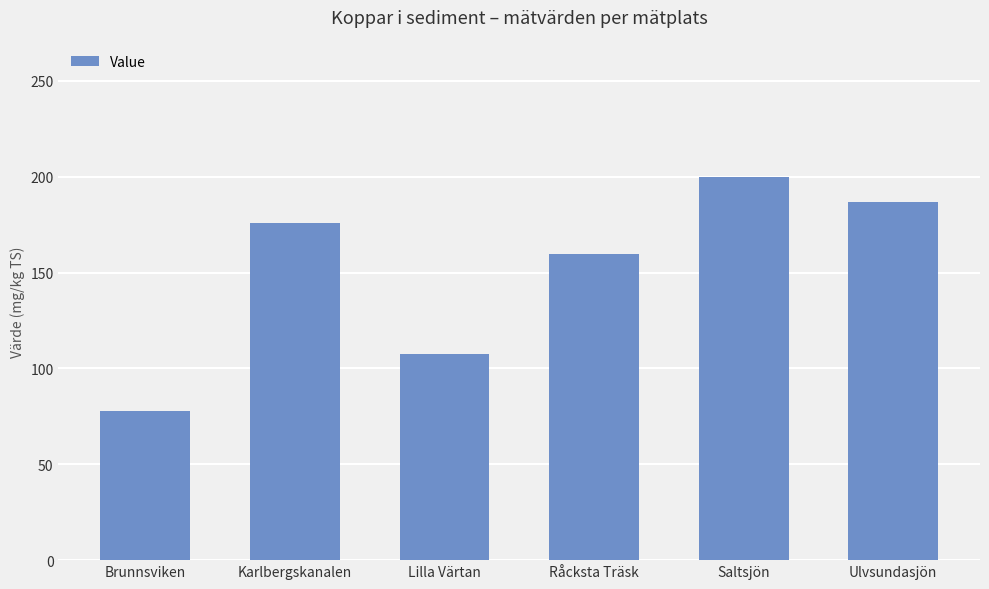

The value at Råcksta Träsk is 159.6. True or false?

True